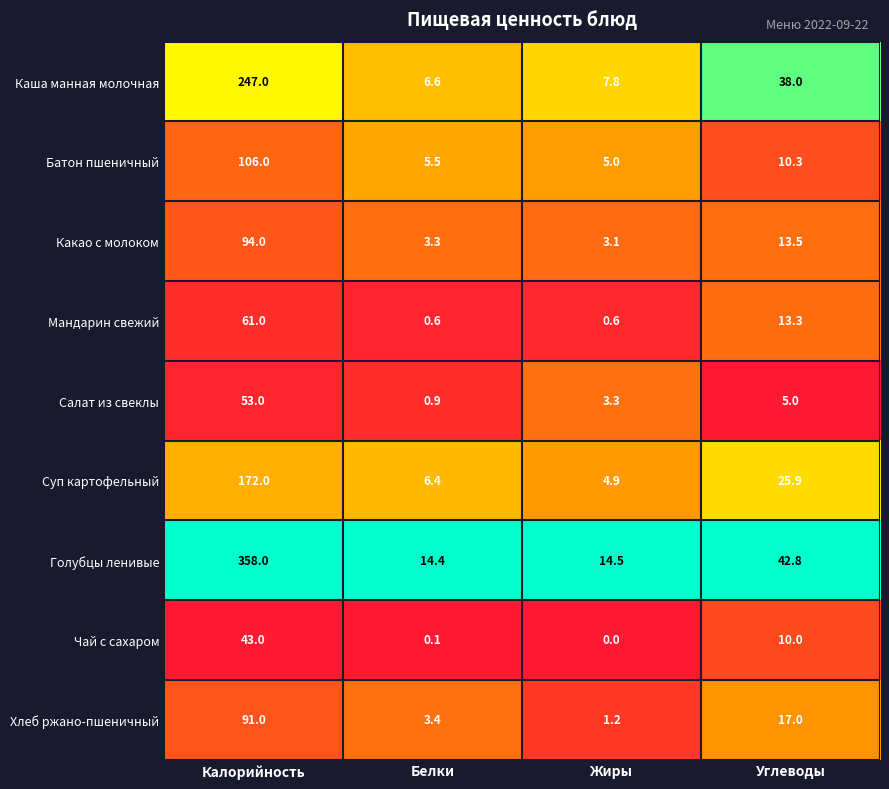

True or false: Каша манная молочная has a value of 440.0 at Калорийность.

False